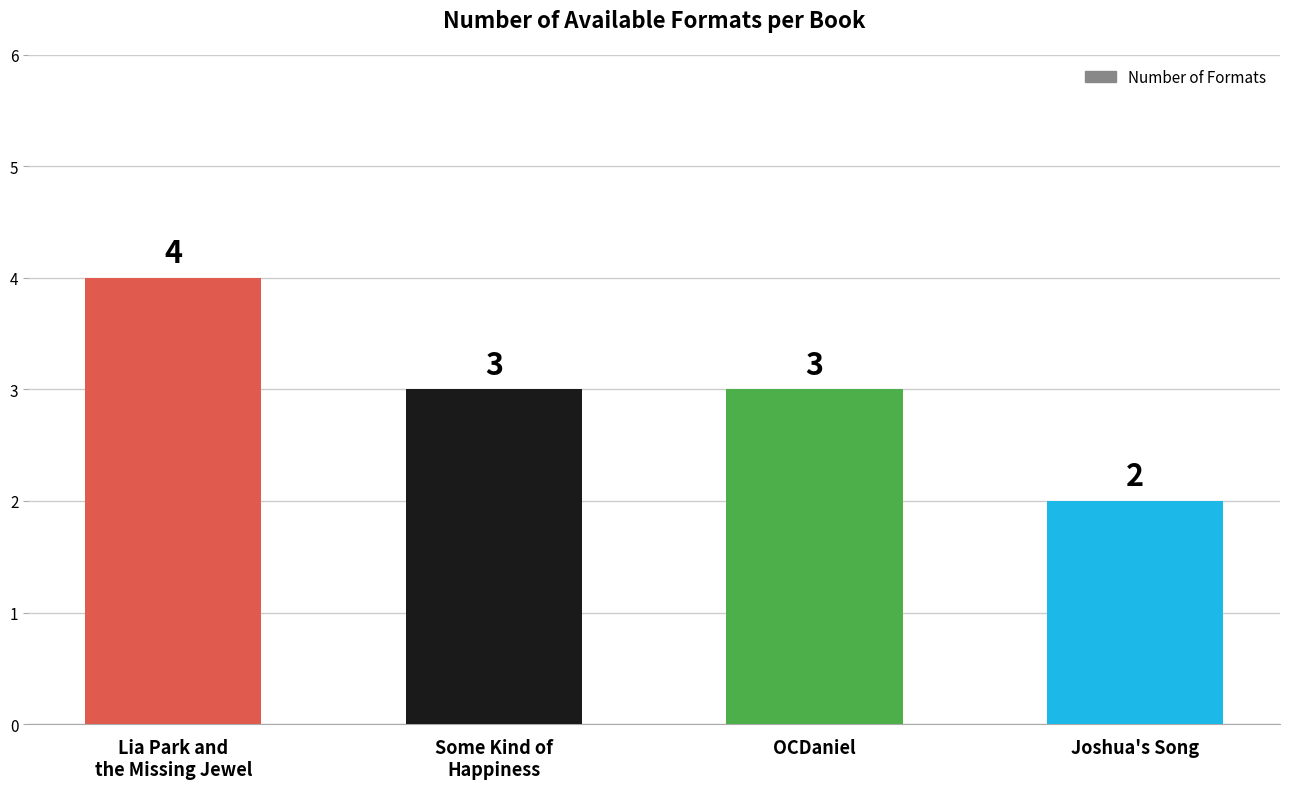

Are the bars horizontal?

No